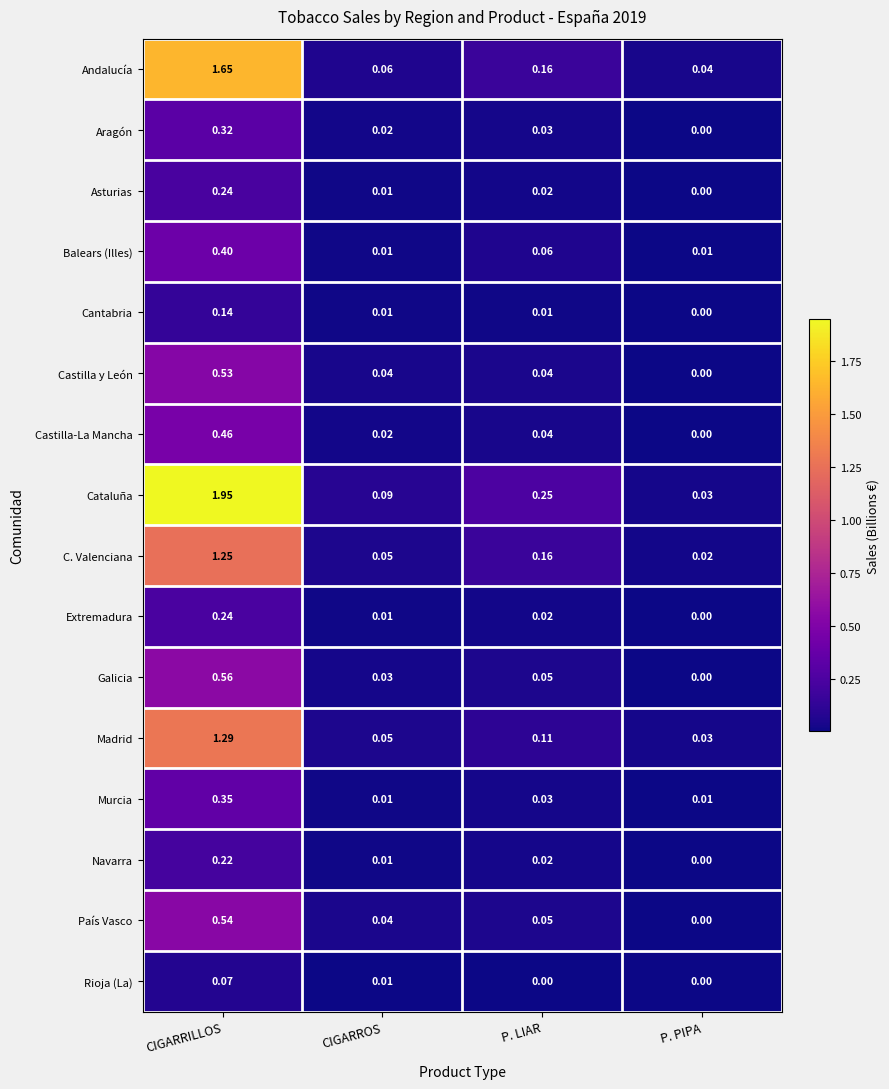

At which label does Navarra reach its peak?

CIGARRILLOS